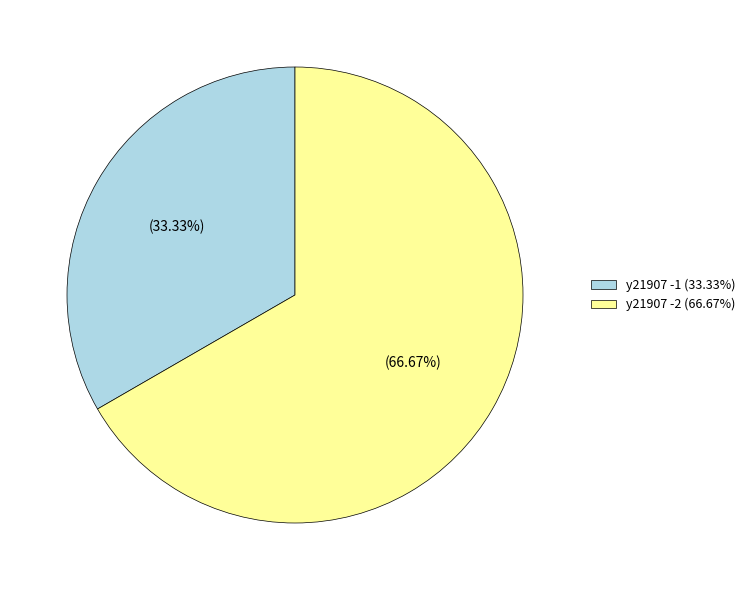

How much of the chart is everything except y21907 -2?

33.3%